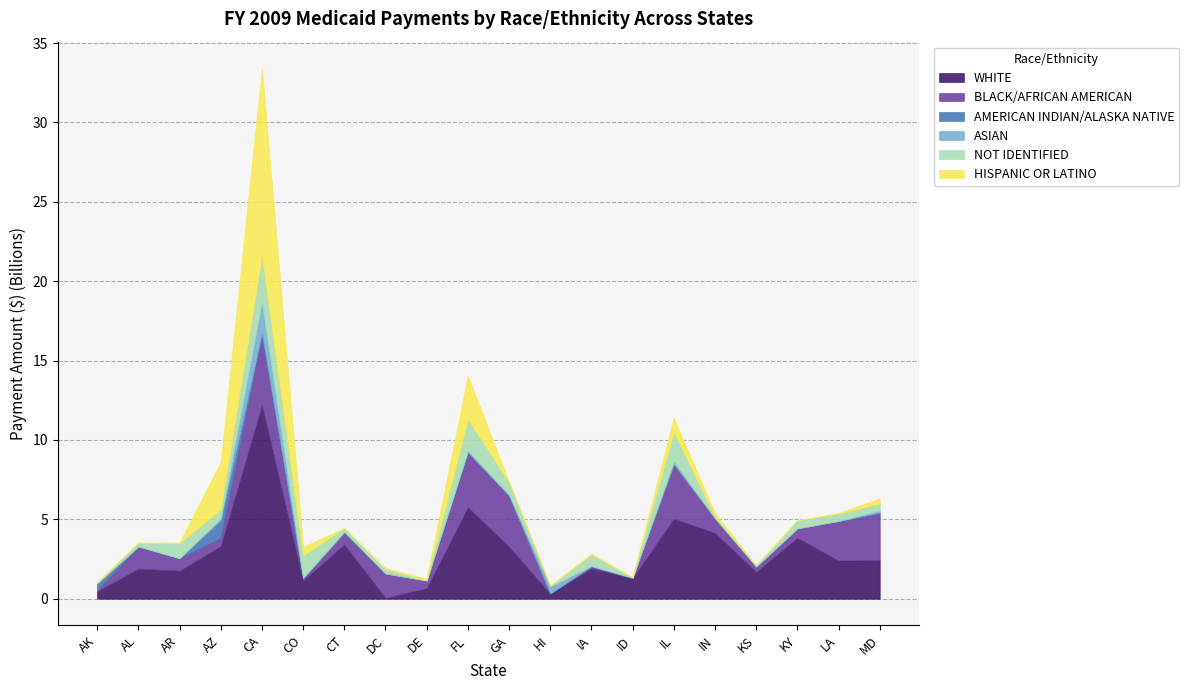

True or false: WHITE has more than 0 interior local peaks.

True